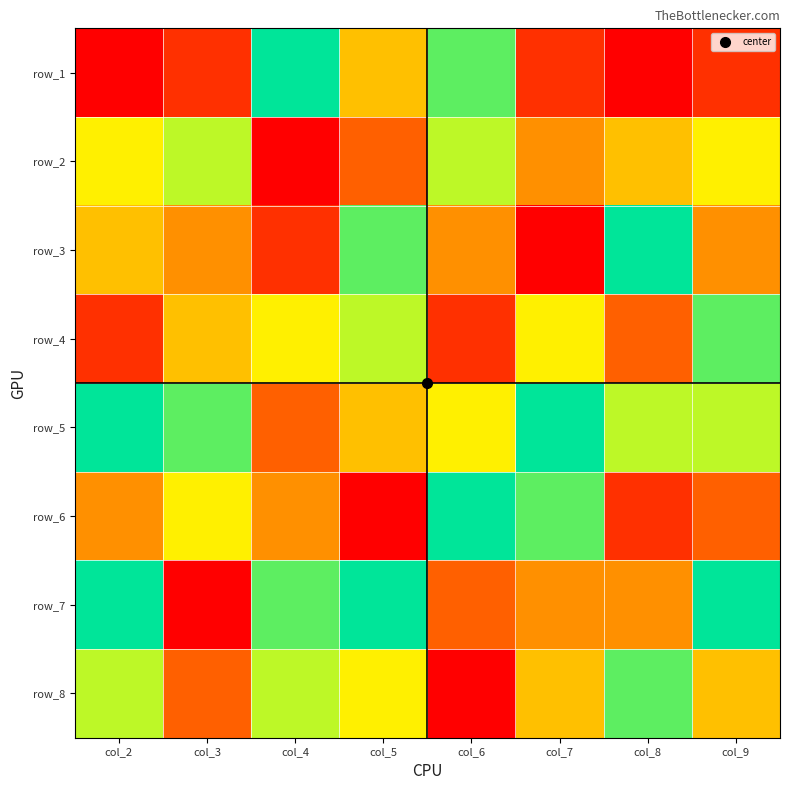

The value of row_3 at col_4 is 4. True or false?

False